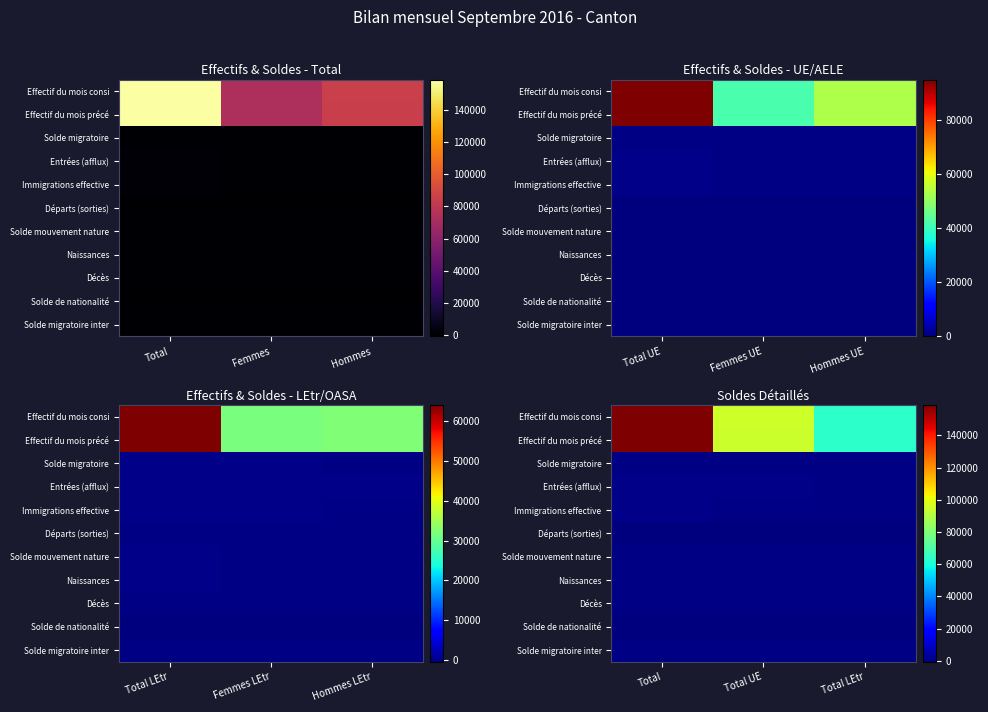

Rank the series at Total LEtr from highest to lowest value.

Effectif du mois précé, Effectif du mois consi, Entrées (afflux), Solde migratoire, Immigrations effective, Naissances, Solde mouvement nature, Solde migratoire inter, Décès, Départs (sorties), Solde de nationalité